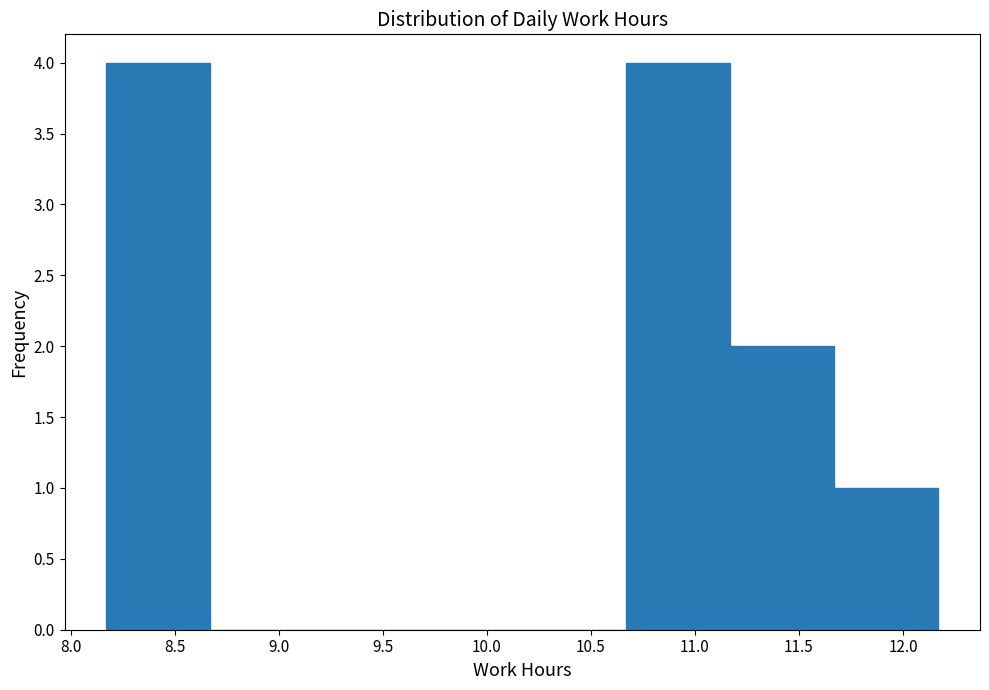

What is the height of the bar covering 11.17 to 11.67 on the x-axis? Neither the bar edges nor the heights are printed on the chart, so give them approximately, as read against the axes.

2